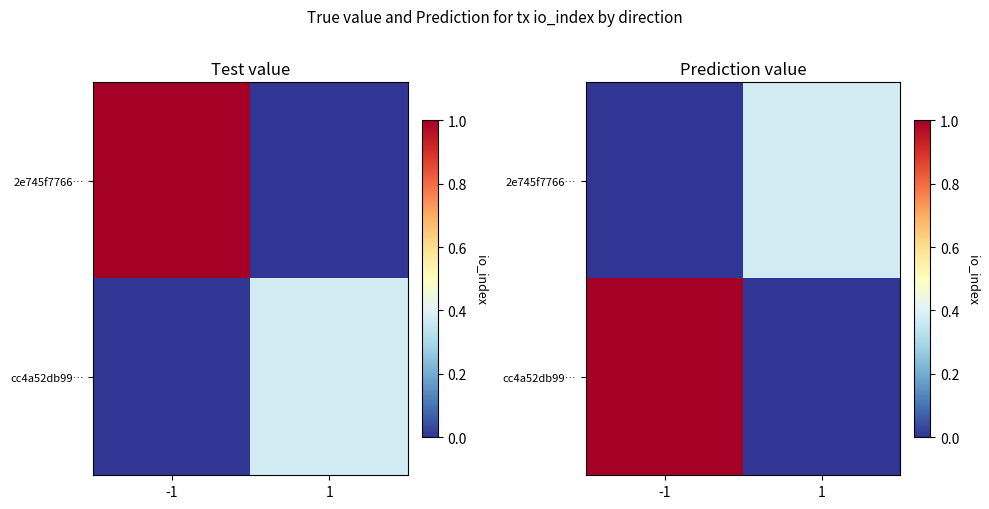

Rank the categories by cc4a52db99… value from lowest to highest.

1, -1